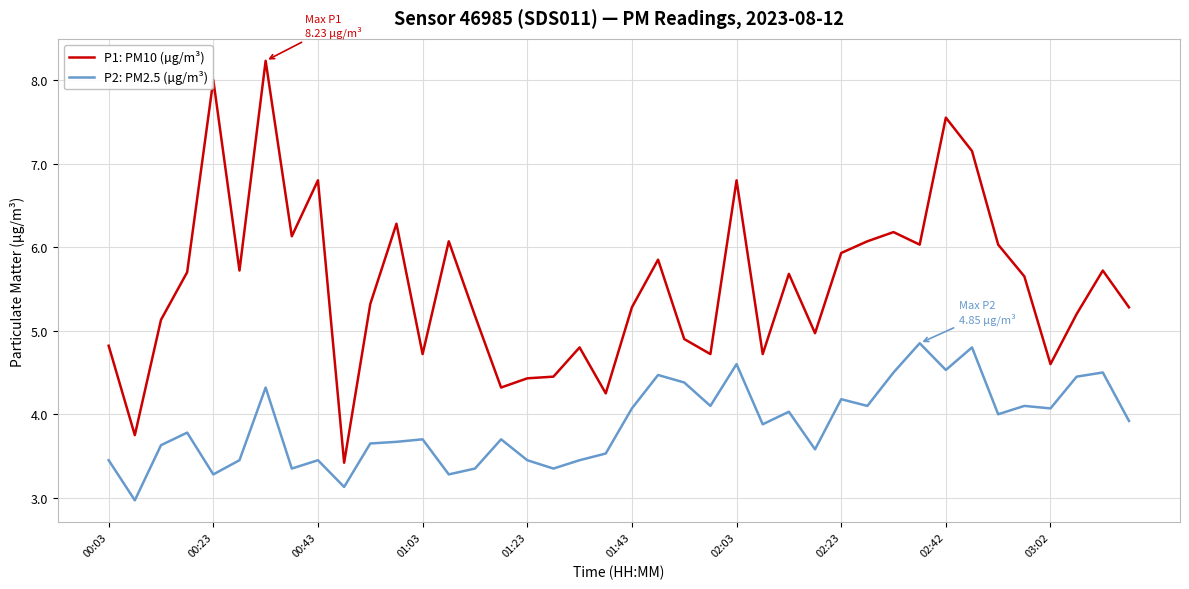

What is the lowest value of the P1: PM10 (µg/m³) series?

3.4